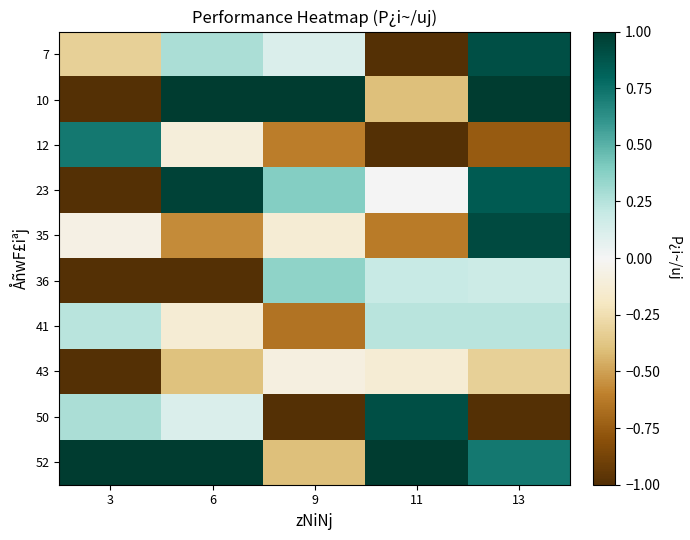

At which category is the sum across all series the highest?

13